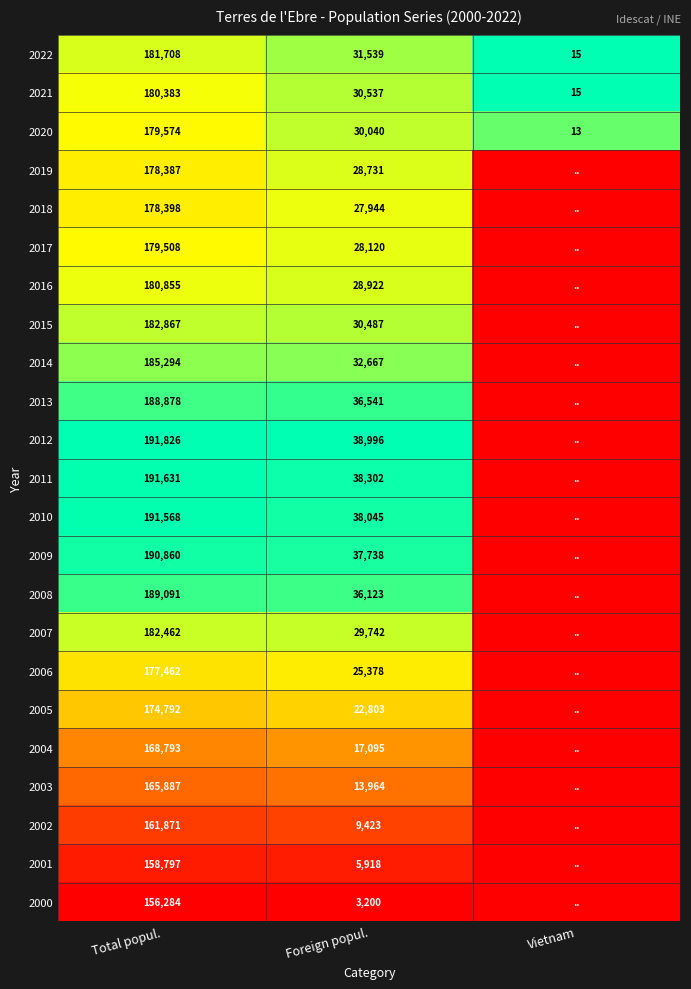

The value of 2008 at Foreign popul. is 0.5. True or false?

False